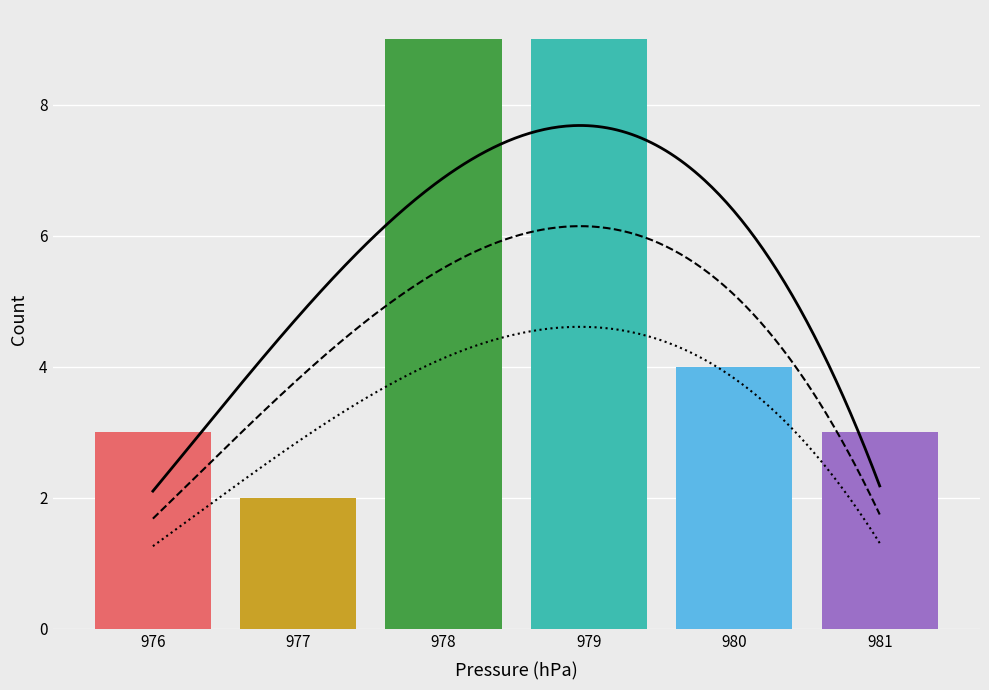

Count the values in the range 3 to 9.

5